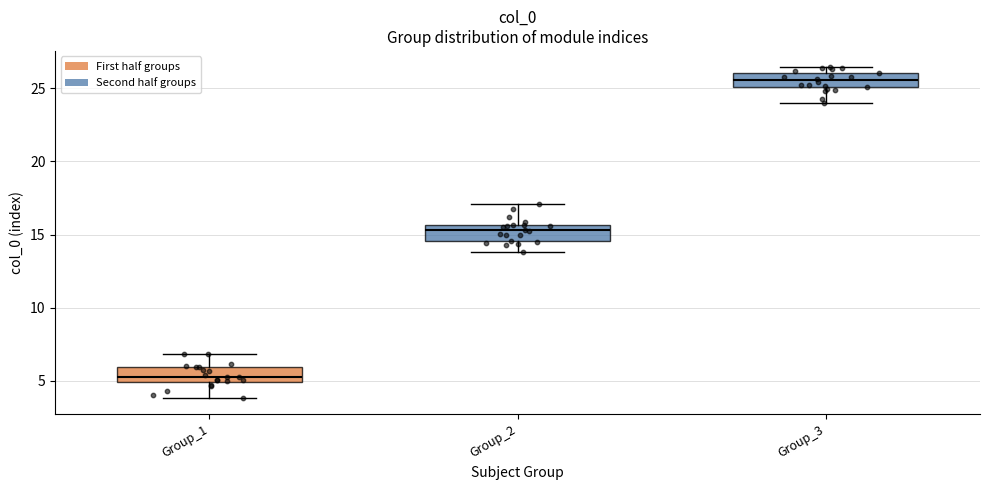

Reading left to right, read every box against the y-axis: the position of its median line, the range the box covers, and the ends of its whiskers. The values are not printed on the chart, so give them approximately, as read against the axis.

Group_1: median 5.5, box 5.0 to 6.0, whiskers 4.0 to 7.0
Group_2: median 15.5 (inside the box), box 14.5 to 15.5, whiskers 14.0 to 17.0
Group_3: median 25.5, box 25.0 to 26.0, whiskers 24.0 to 26.5